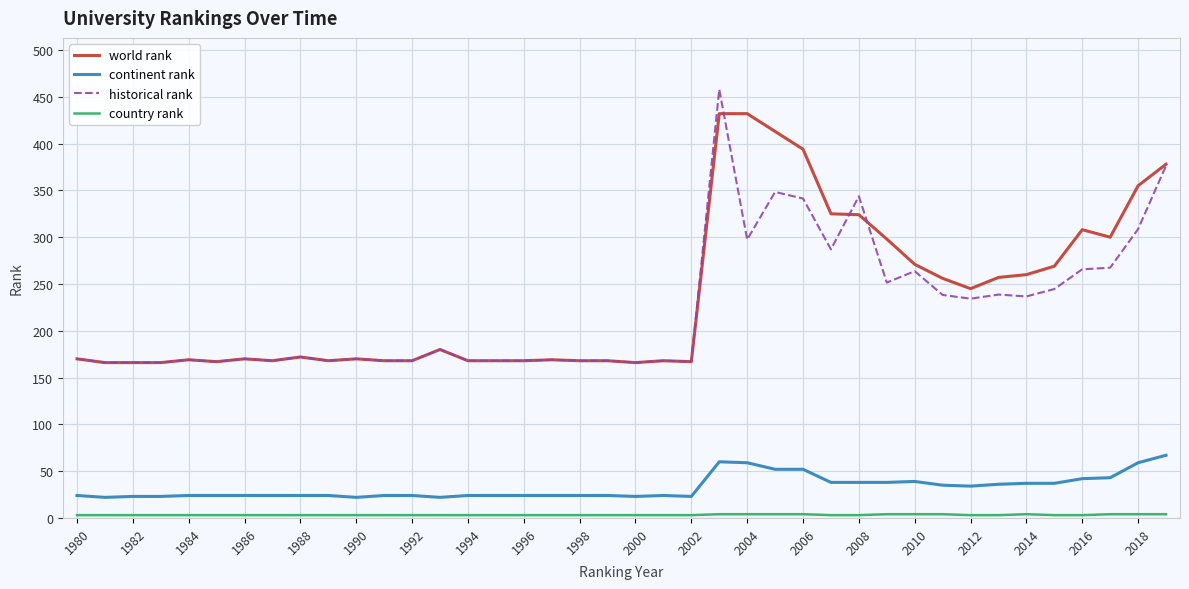

Which series has the widest spread of values?

historical rank